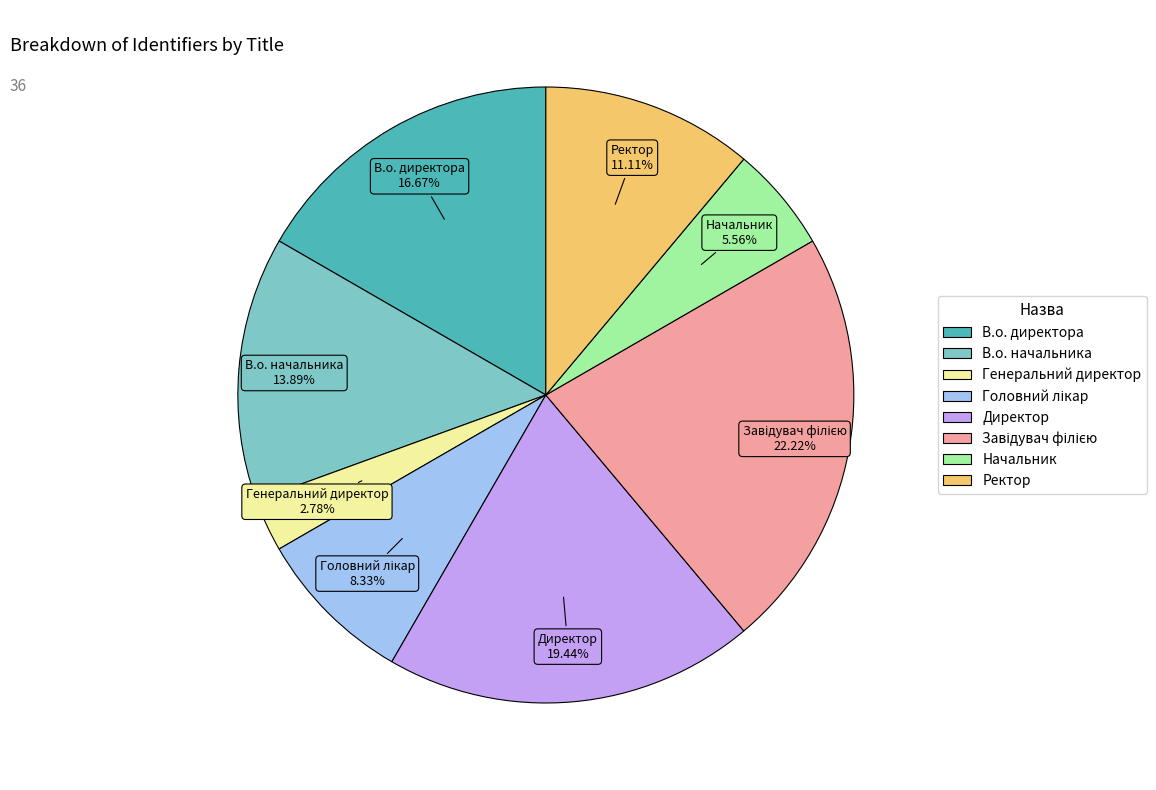

Combined, do В.о. директора and Ректор account for over 50%?

No